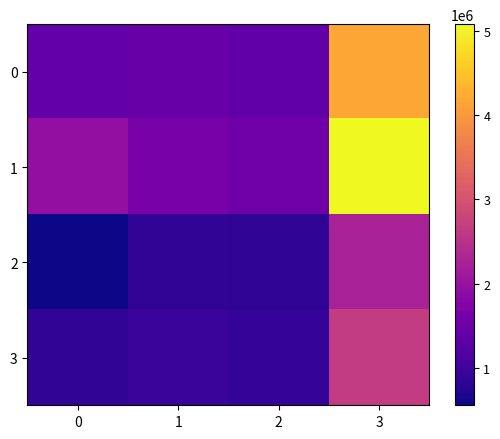

Reading left to right, extract all data points from this chart.

0: 0=1392666	1=1441447	2=1349552	3=4183665
1: 0=1936882	1=1641554	2=1507774	3=5086210
2: 0=550998	1=850554	2=818874	3=2220426
3: 0=838223	1=926778	2=879114	3=2644115